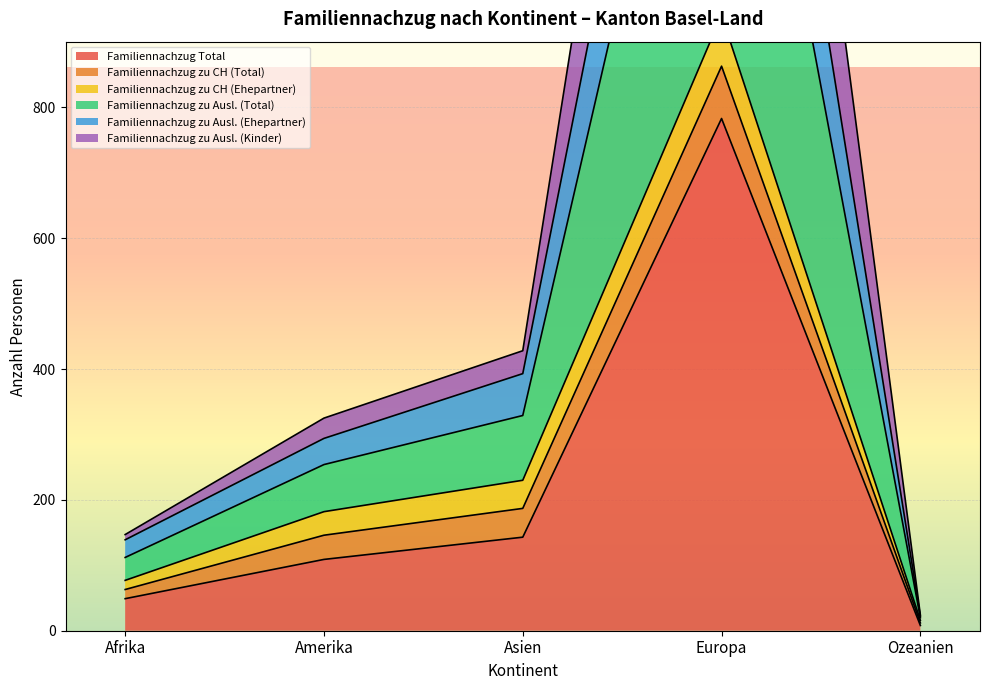

Which series has the largest total across all categories?

Familiennachzug zu Ausl. (Total)